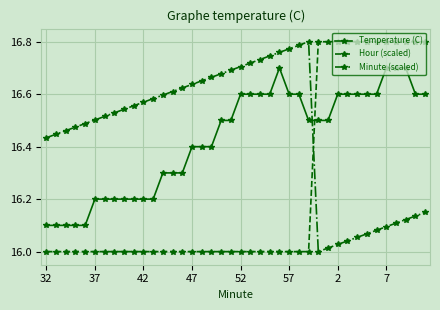

What is the difference between the second highest and second lowest values in the Minute (scaled) series?

0.8